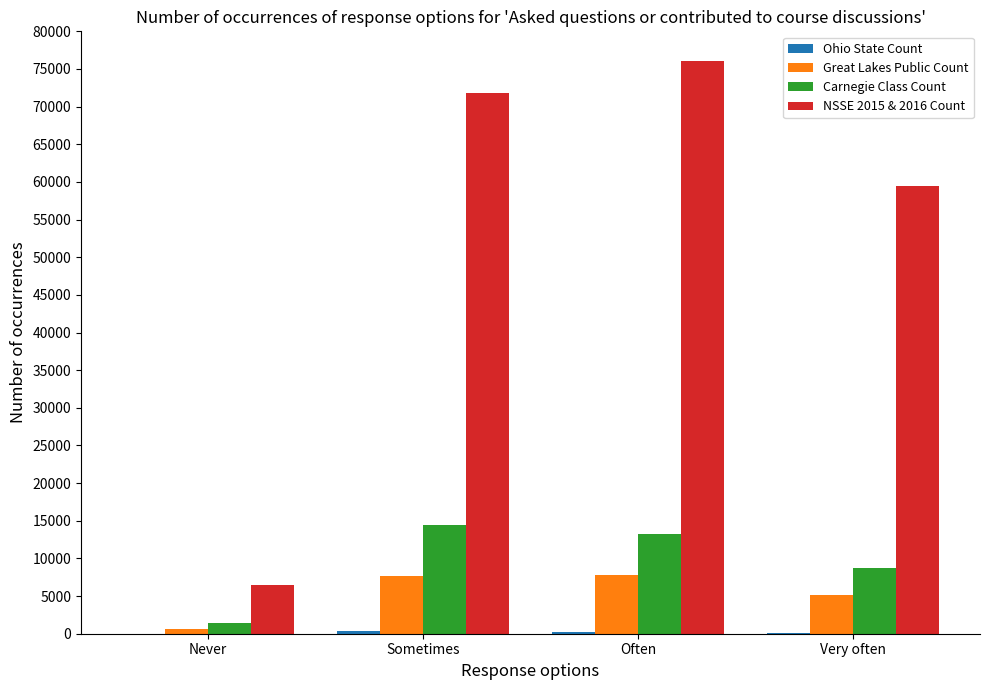

True or false: Great Lakes Public Count has a value of 5208 at Very often.

True